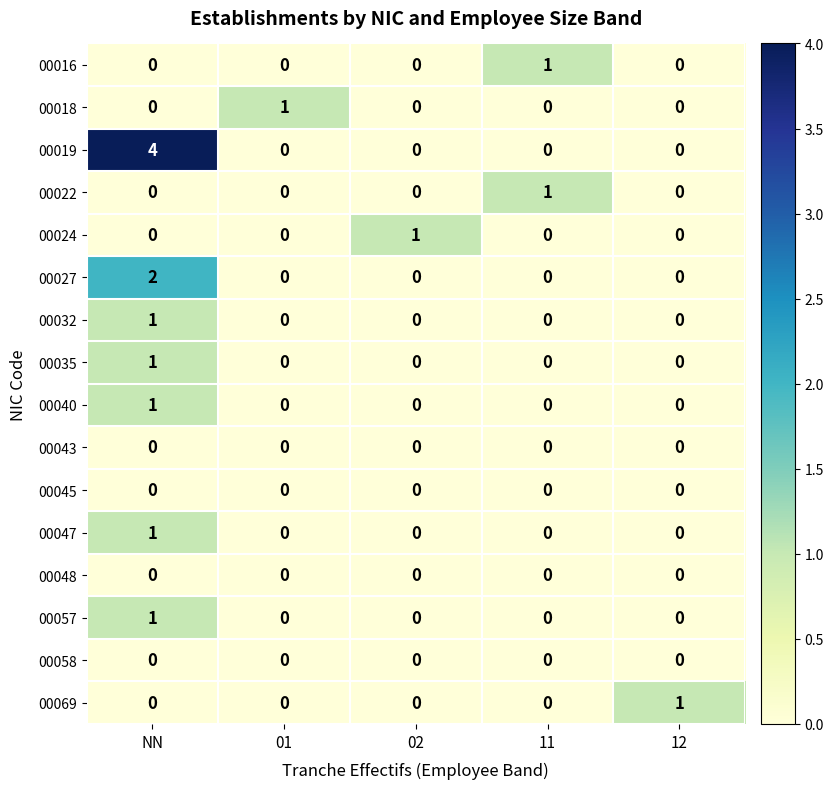

At which category is the sum across all series the highest?

NN